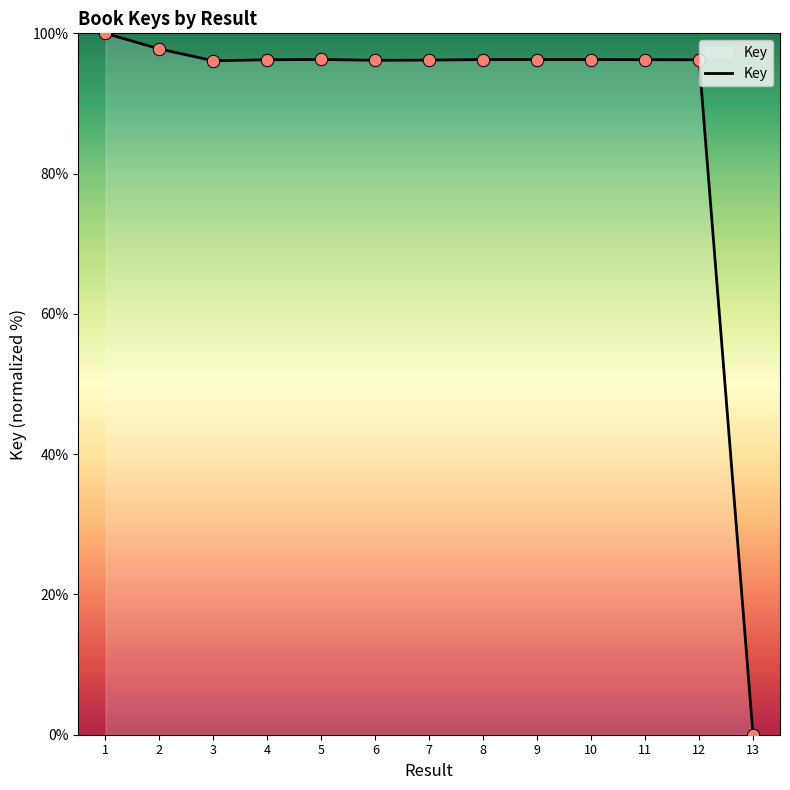

What is the change in value from 6 to 12?

+0.1